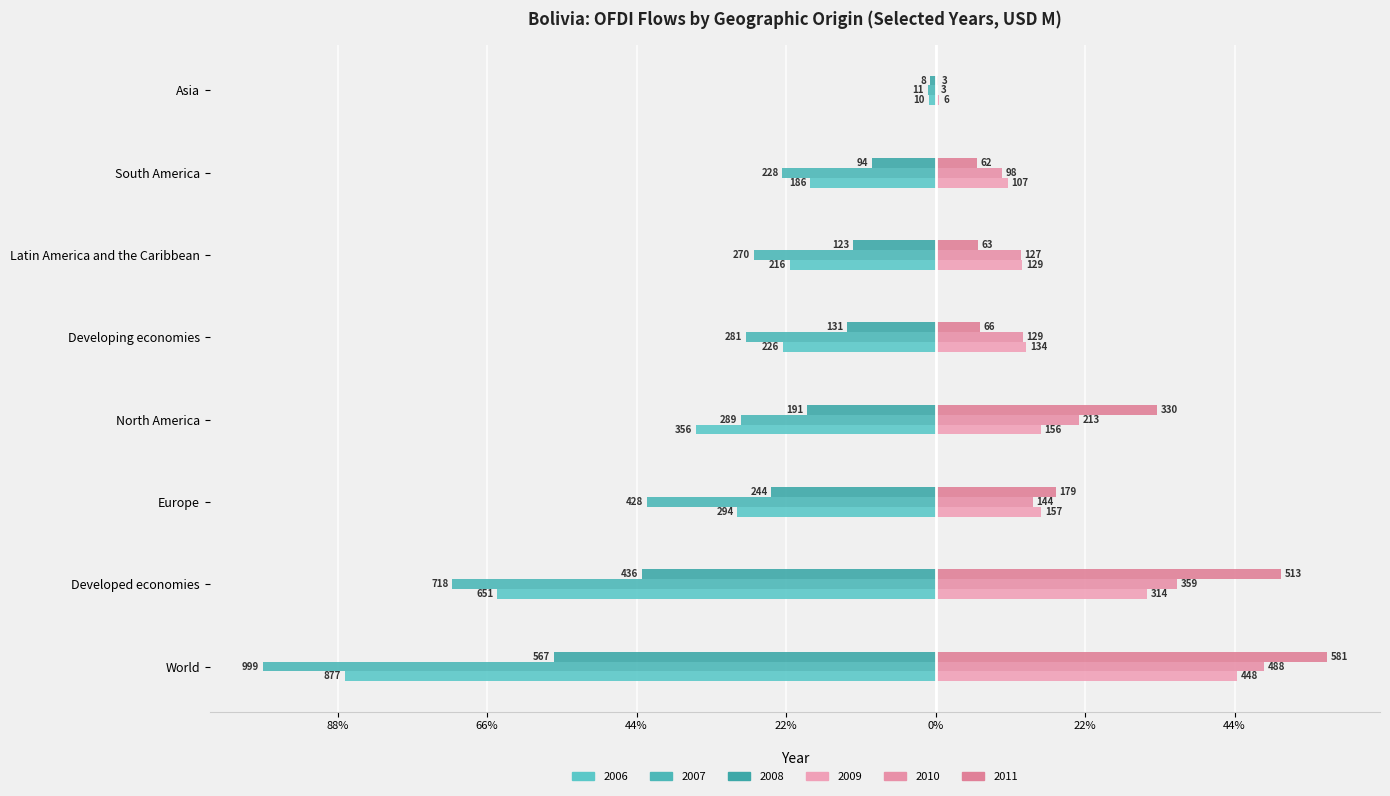

What is the sum of the 2006 values at Latin America and the Caribbean and Developed economies?

-78.1